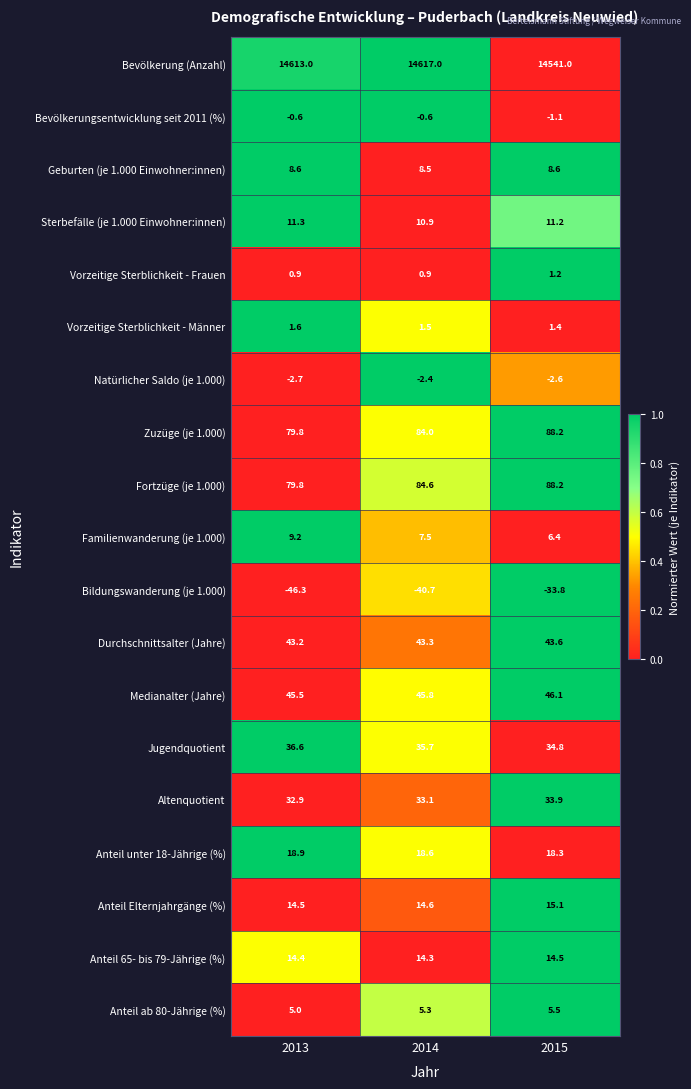

True or false: Bevölkerung (Anzahl) has a value of 14613.0 at 2013.

True